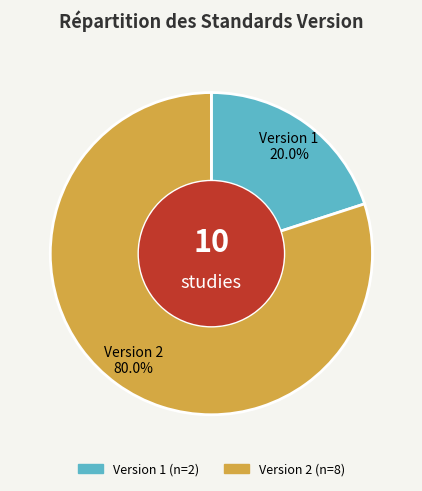

To the nearest percent, what is the average slice percentage?

50%